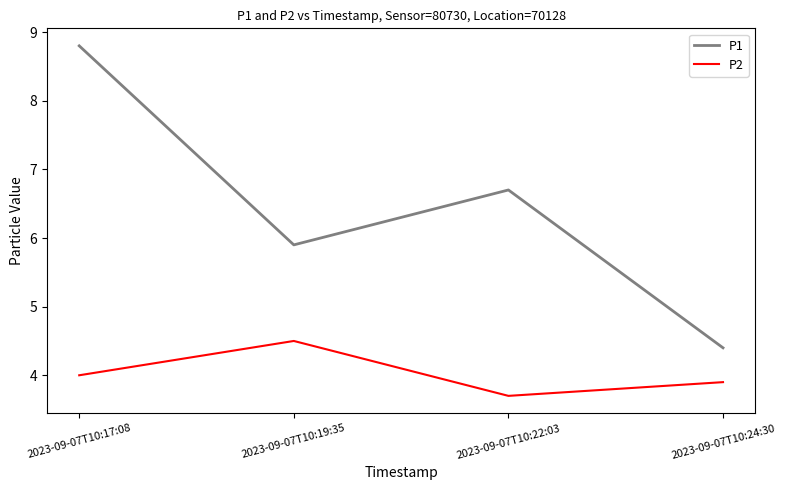

Which series has the widest spread of values?

P1